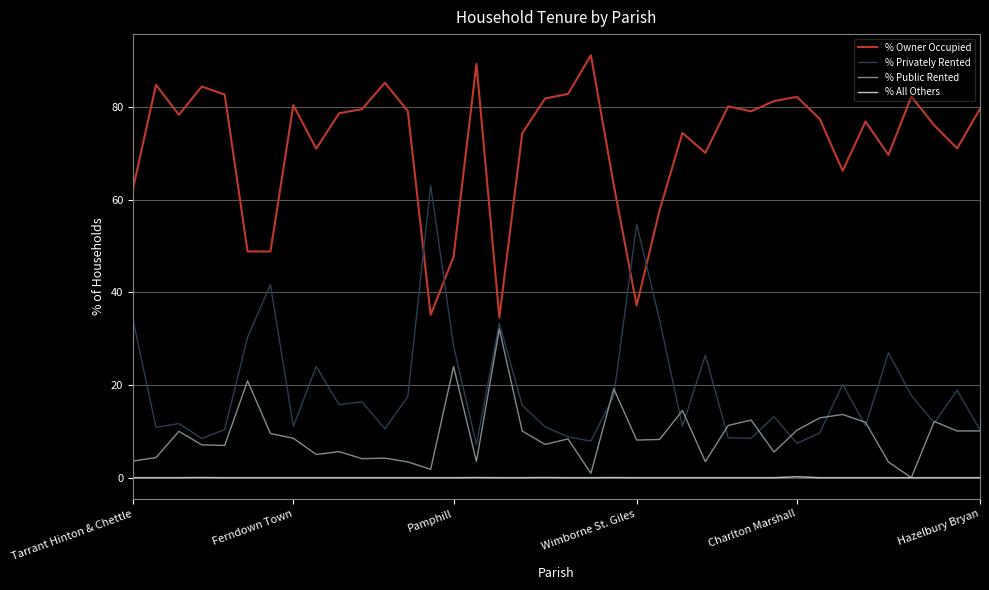

What is the greatest value displayed?

91.2